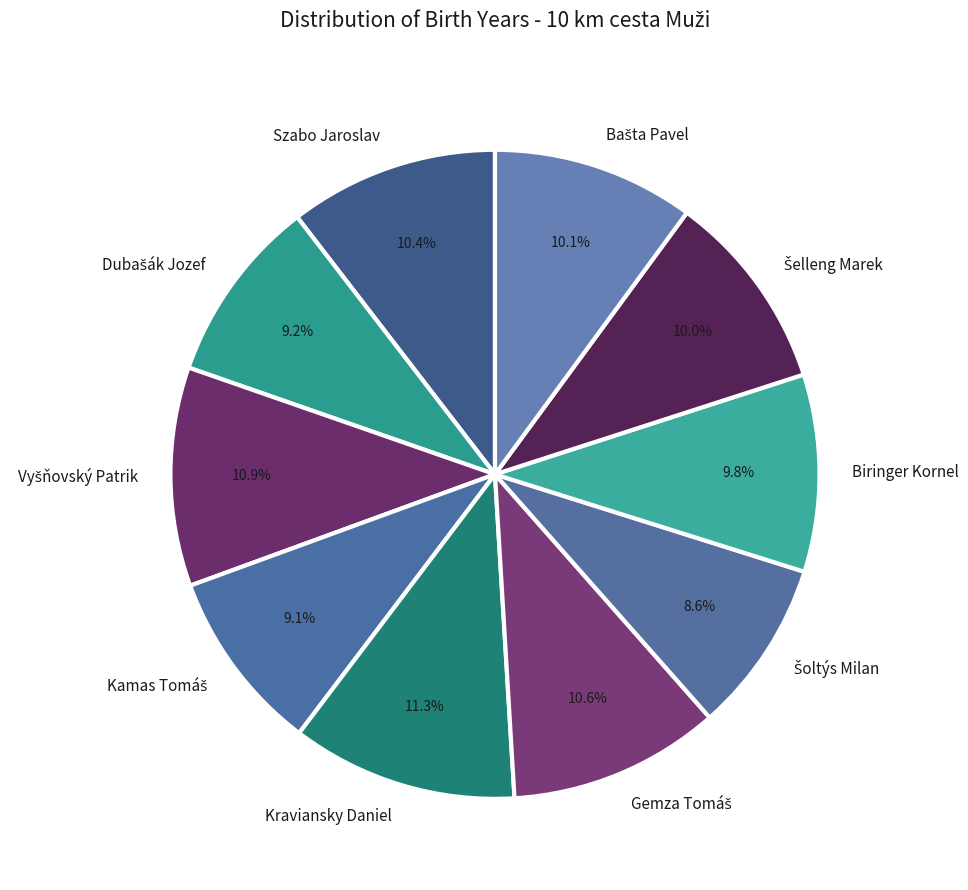

Between Biringer Kornel and Szabo Jaroslav, which is larger?

Szabo Jaroslav